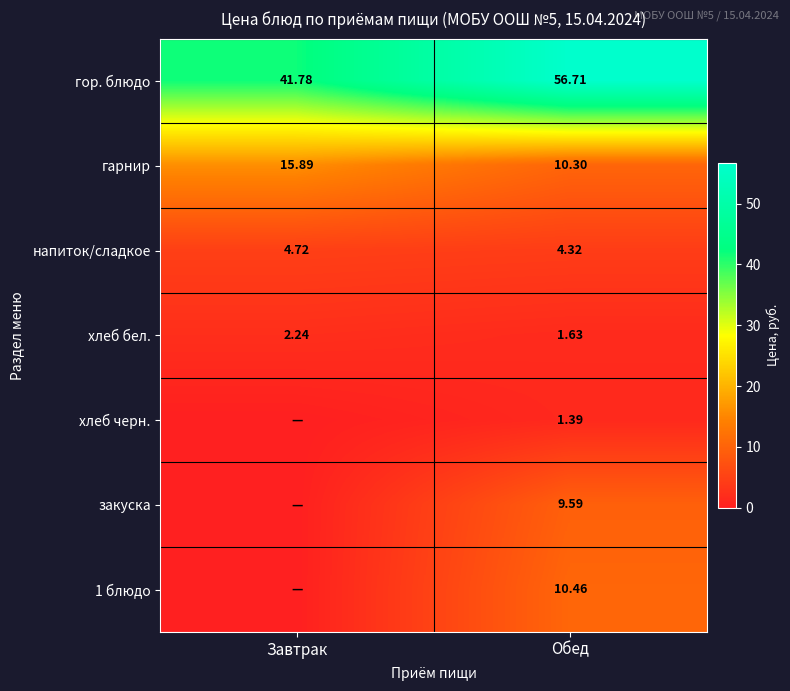

What is the maximum value shown in the chart?

56.7